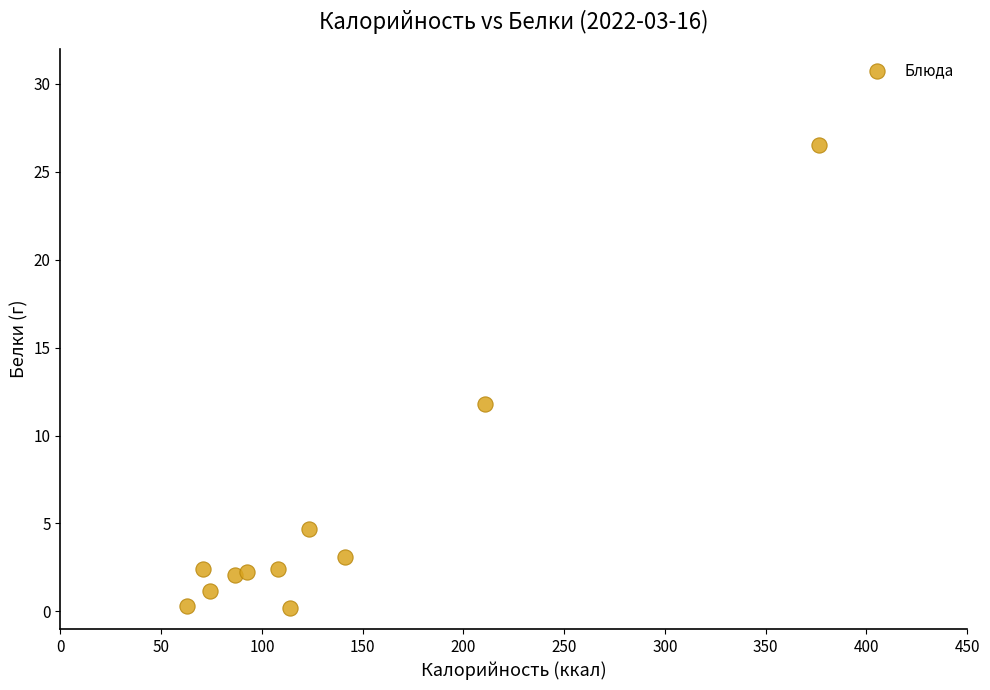

What is the average Y value?

5.2